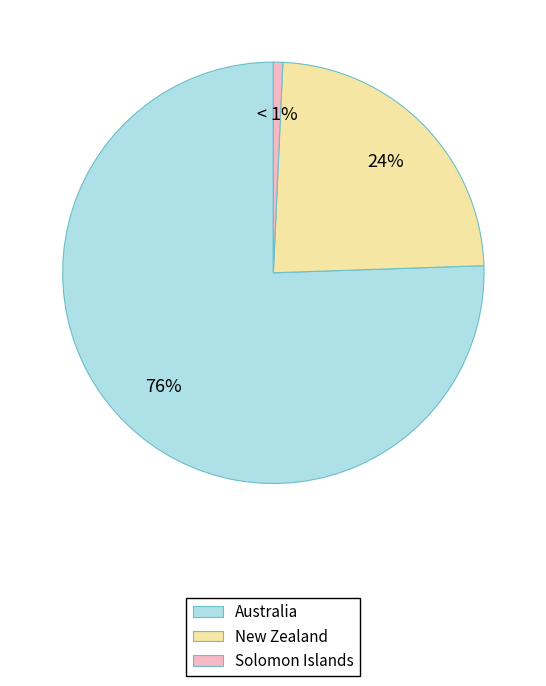

Is the sum of Solomon Islands and New Zealand greater than half?

No